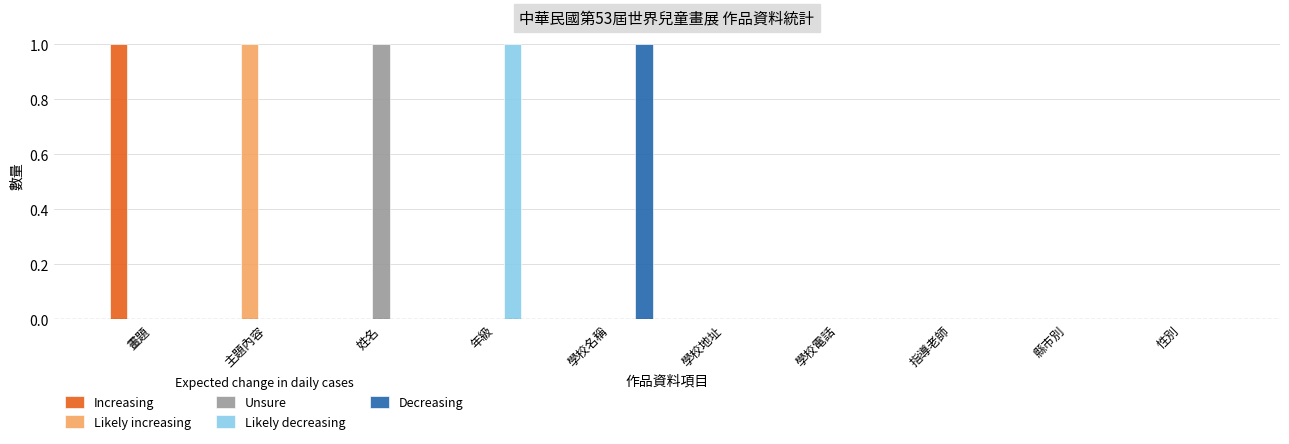

Between 主題內容 and 縣市別, which series saw the biggest shift?

Likely increasing